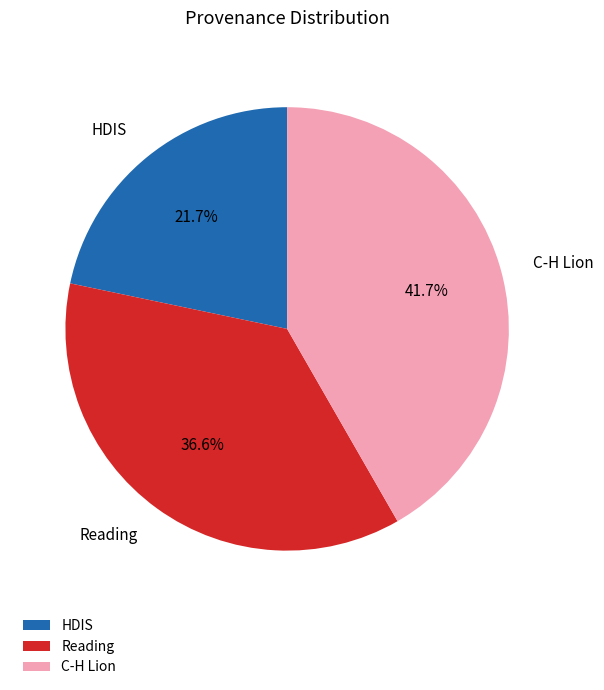

Which category has the biggest portion of the pie?

C-H Lion